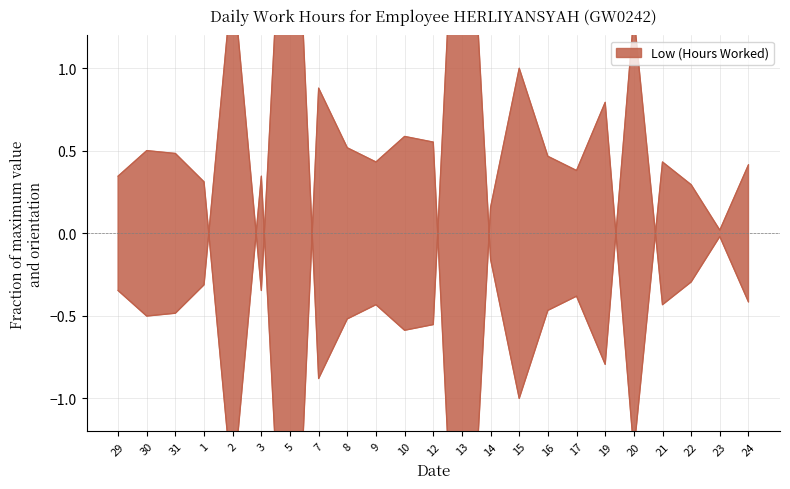

True or false: there are more than 1 points higher than both neighbors.

True